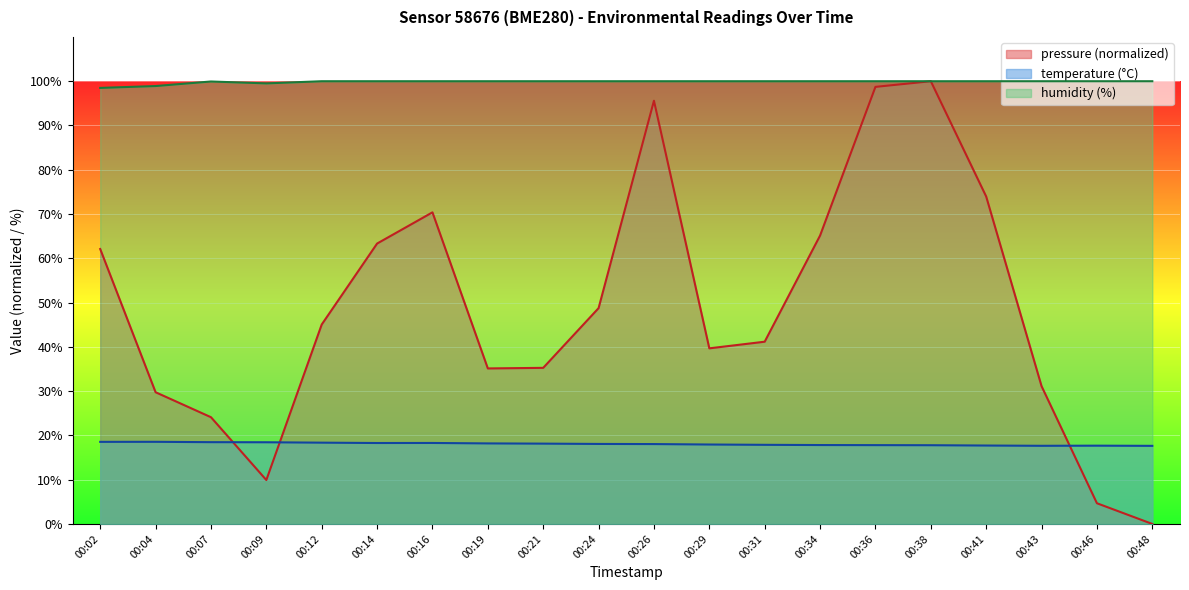

At 00:21, list the series in order from largest to smallest.

humidity (%), pressure (normalized), temperature (°C)